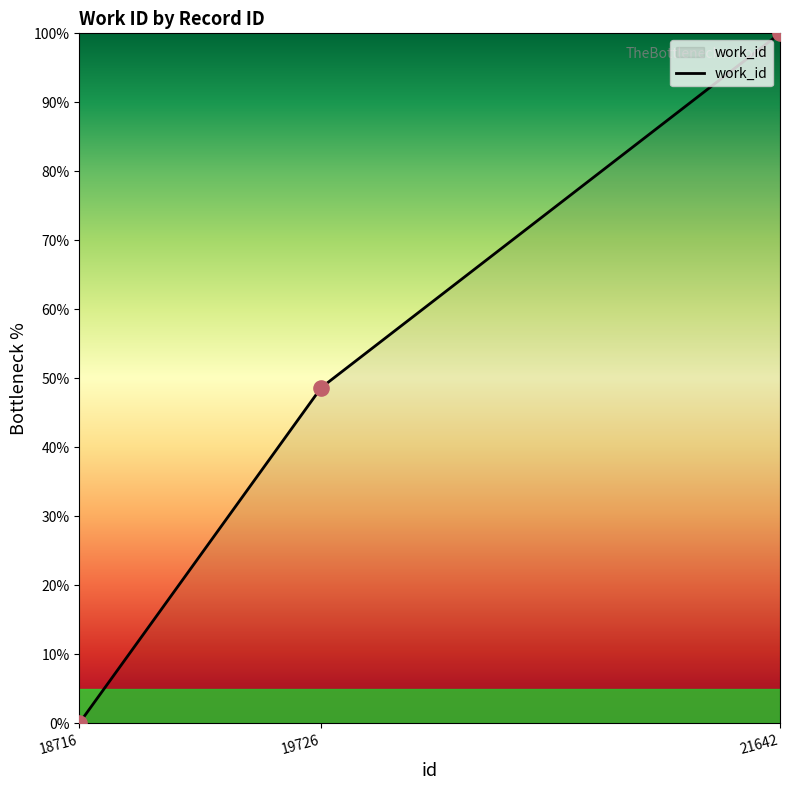

What is the change in value from 19726 to 21642?

+51.4